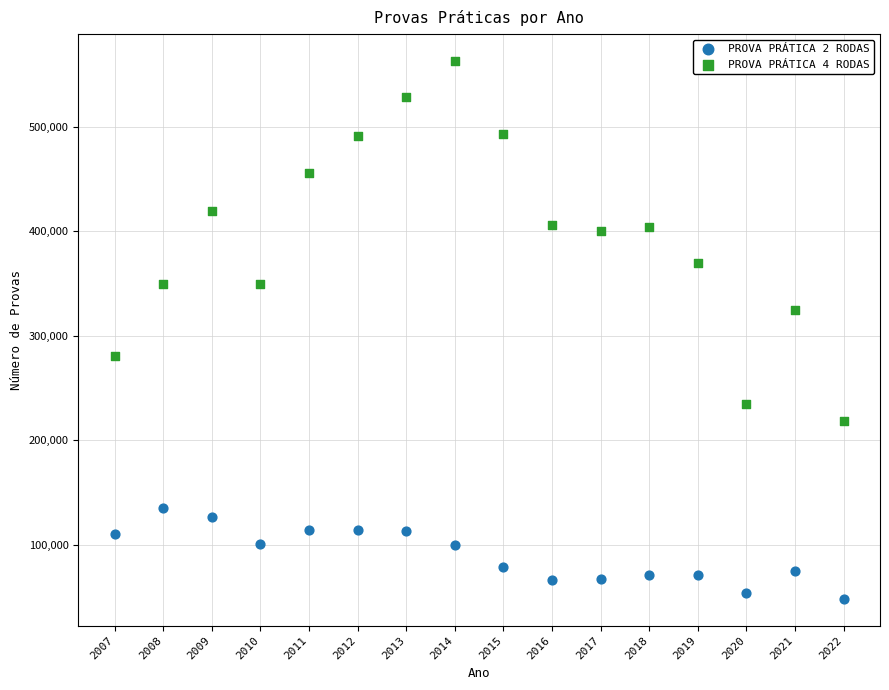

Across all series, what Y value is closest to 305761?

325197